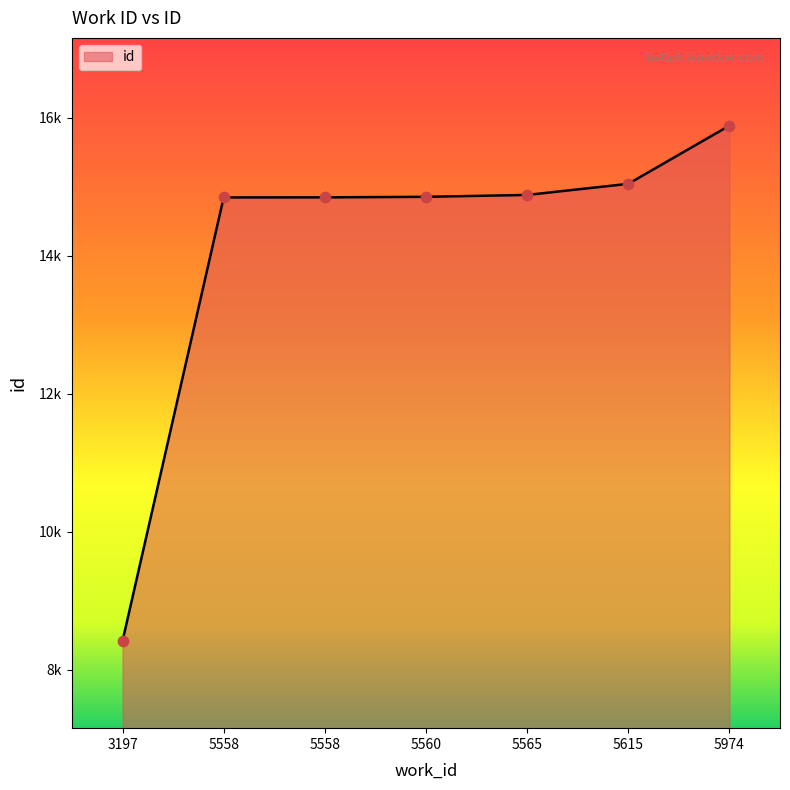

What is the change in value from 5565 to 5615?

+161